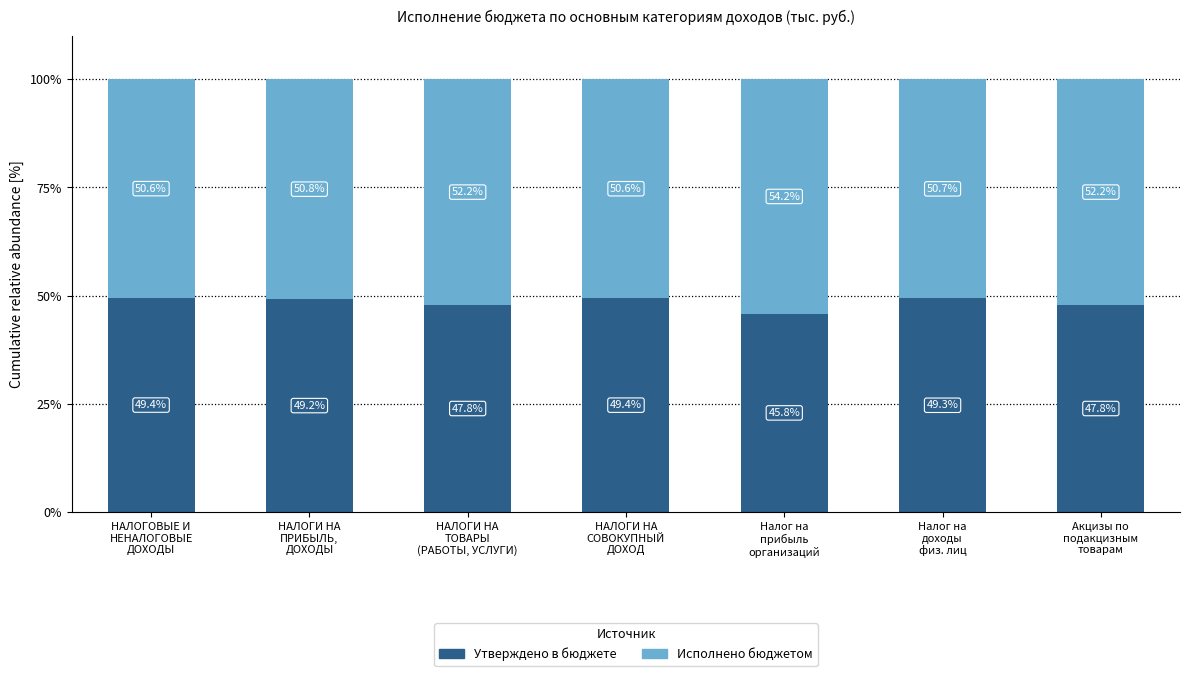

Does the chart contain stacked bars?

Yes